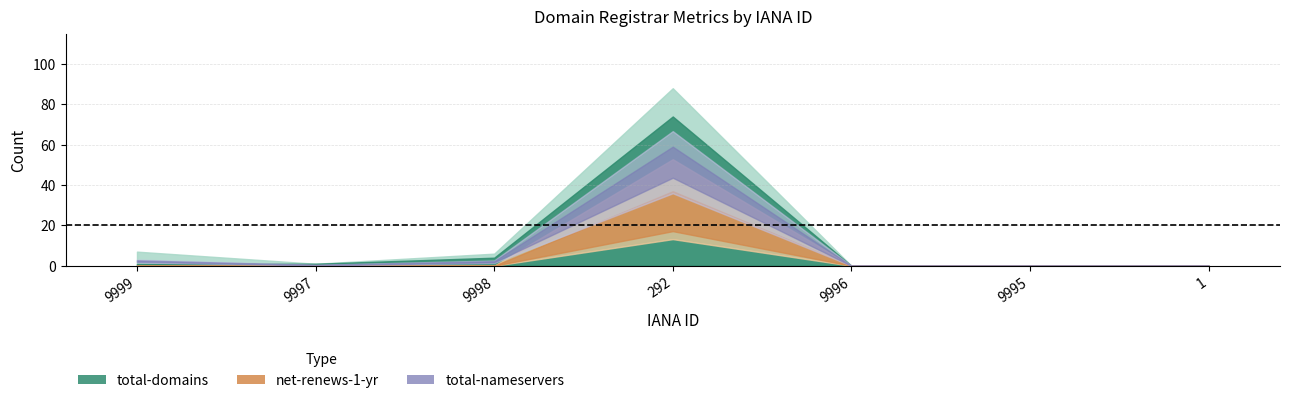

At which category does the chart reach its minimum across all series?

9996